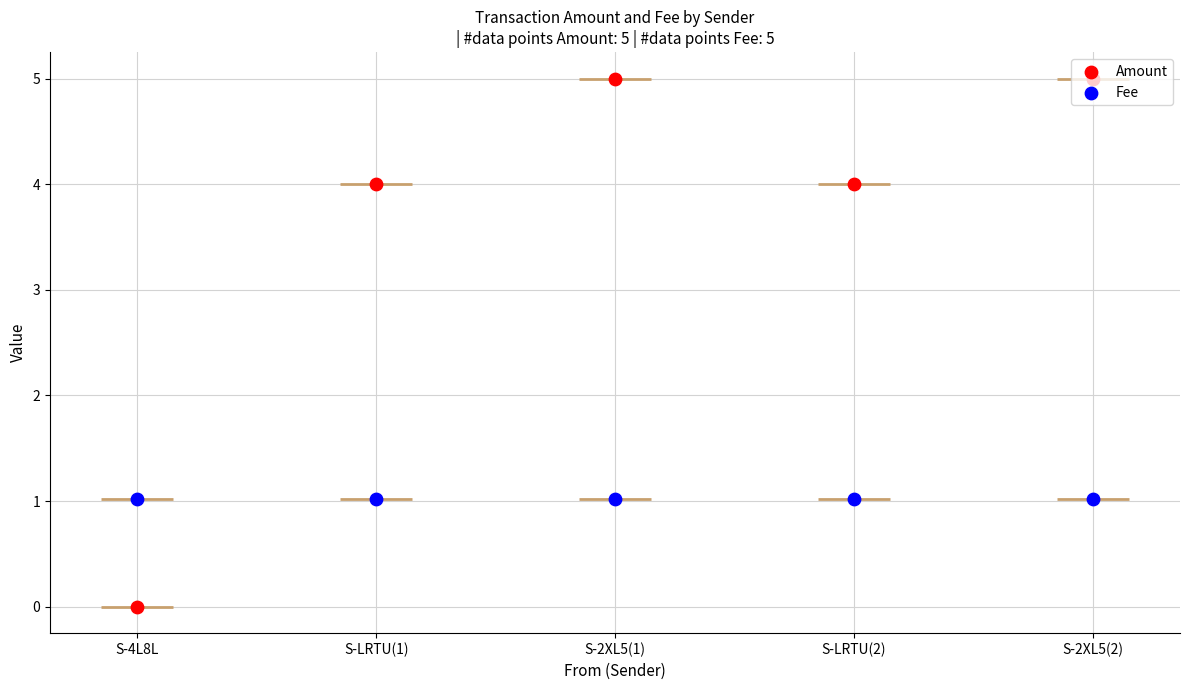

Which series reaches the minimum Y coordinate?

Amount